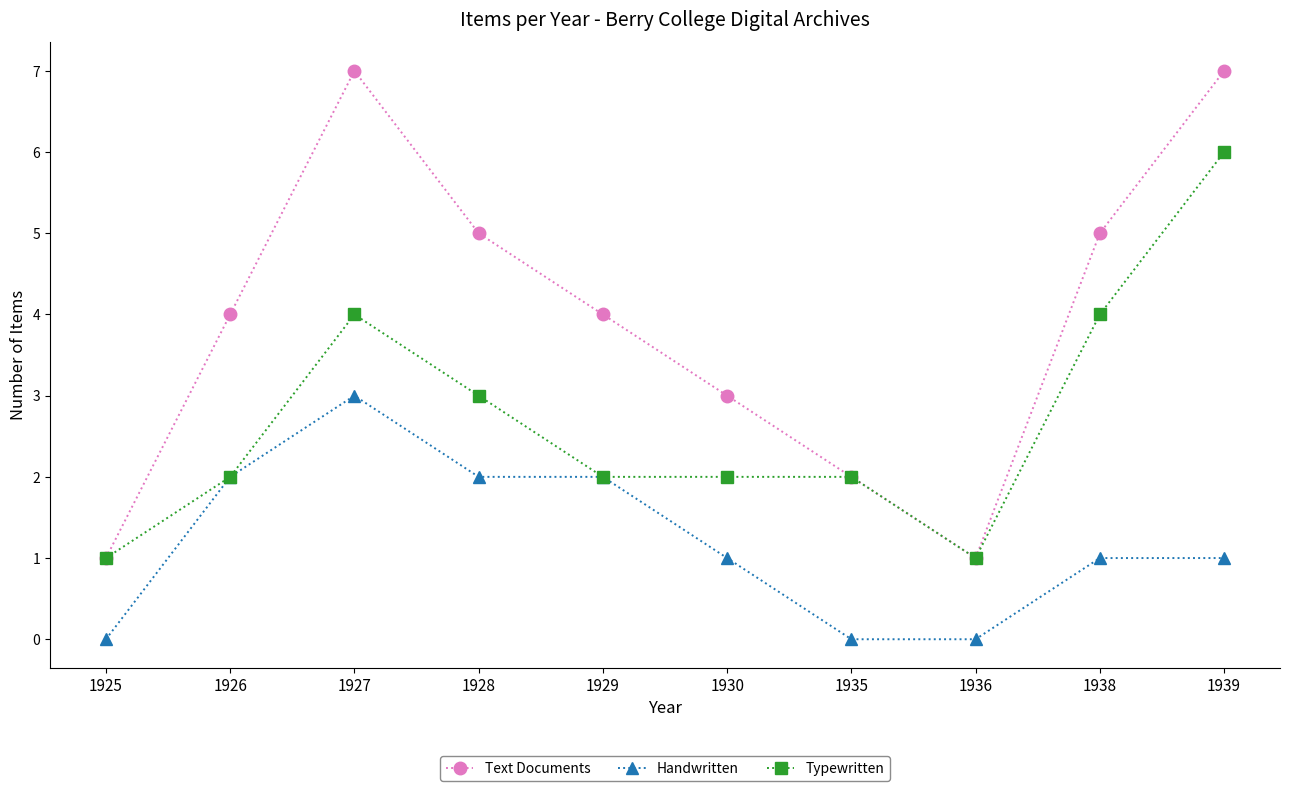

At which category does Text Documents reach its first local peak?

1927